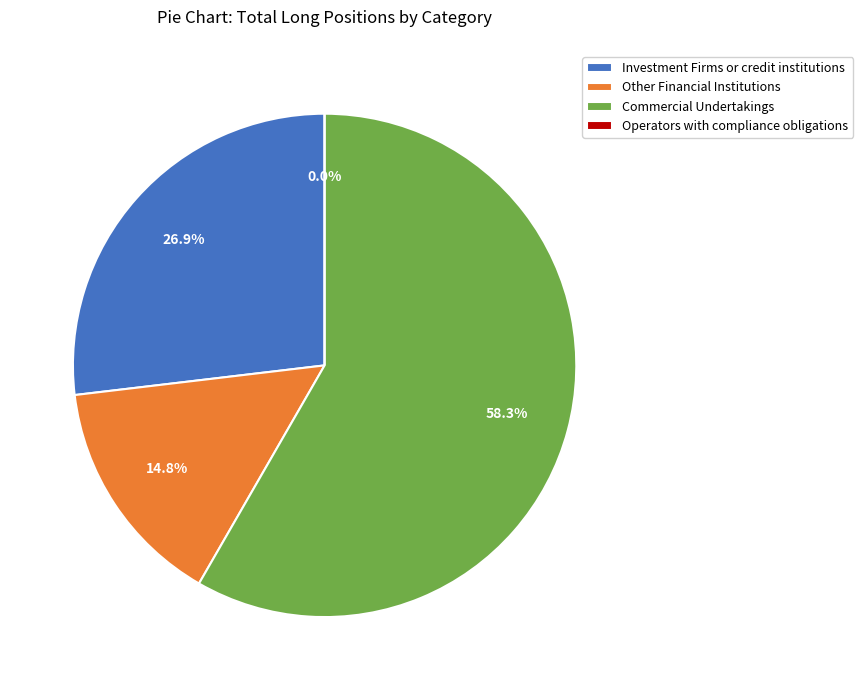

Count the number of slices in the pie.

4